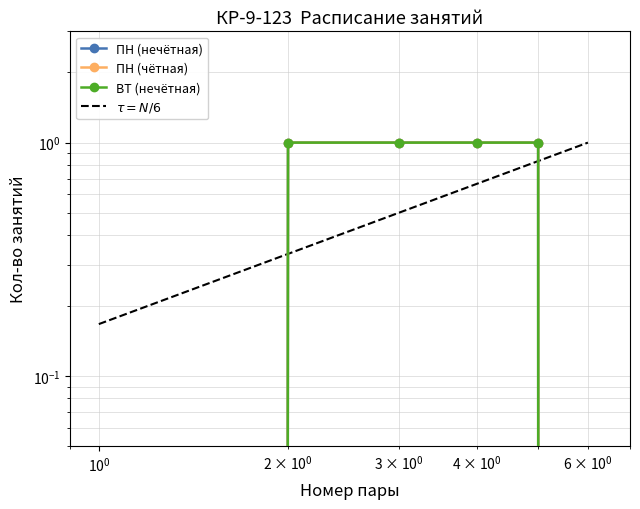

Is it true that ВТ (нечётная) equals -0.6 at 5?

False